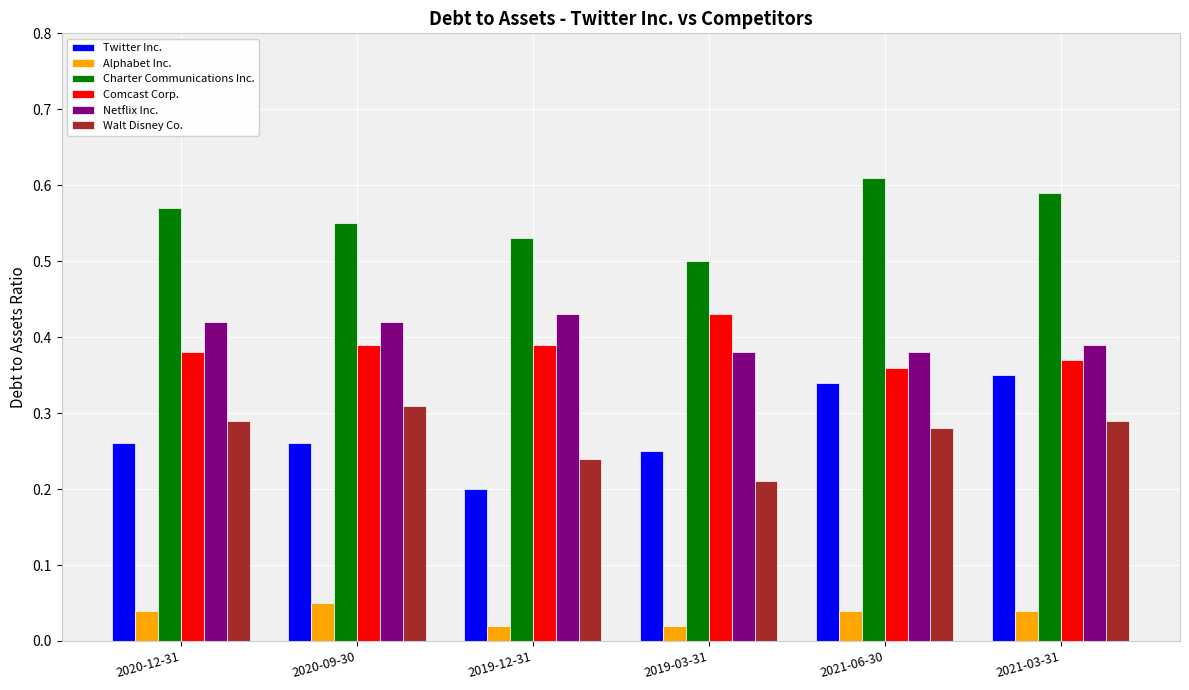

What is the sum of the Comcast Corp. values at 2021-03-31 and 2019-12-31?

0.8